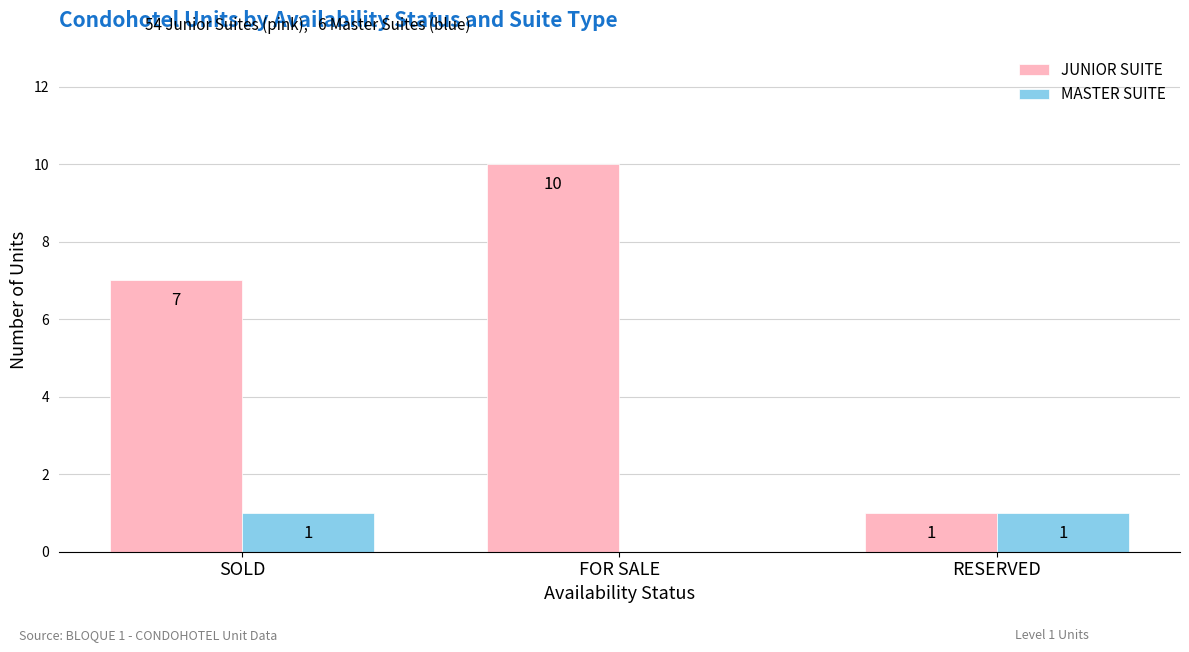

At which label is MASTER SUITE closest to 0?

FOR SALE